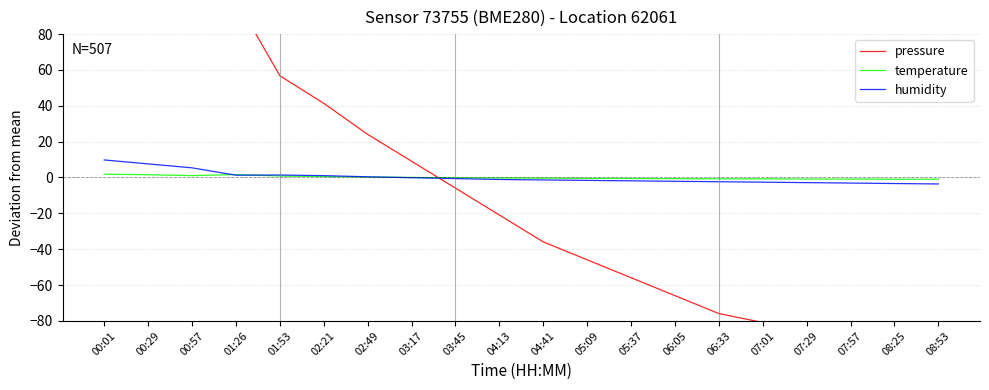

At how many categories does at least one series exceed 185?

1